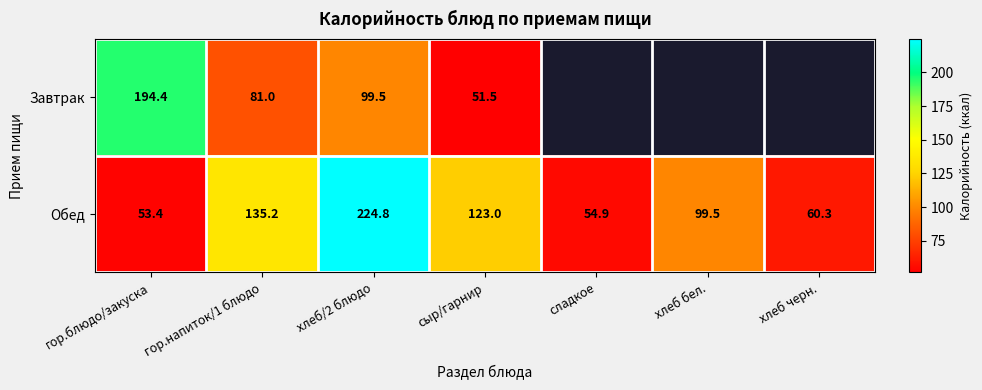

Where is Обед nearest to the value 139?

гор.напиток/1 блюдо